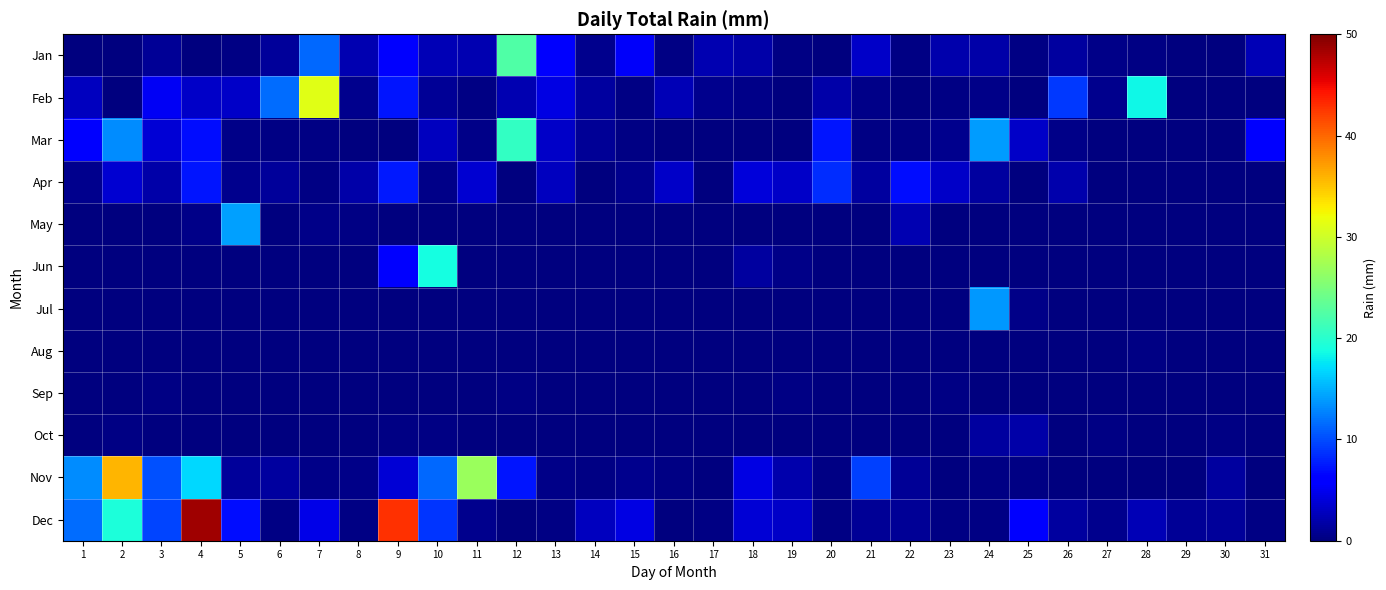

Between 30 and 25, which is larger?

25